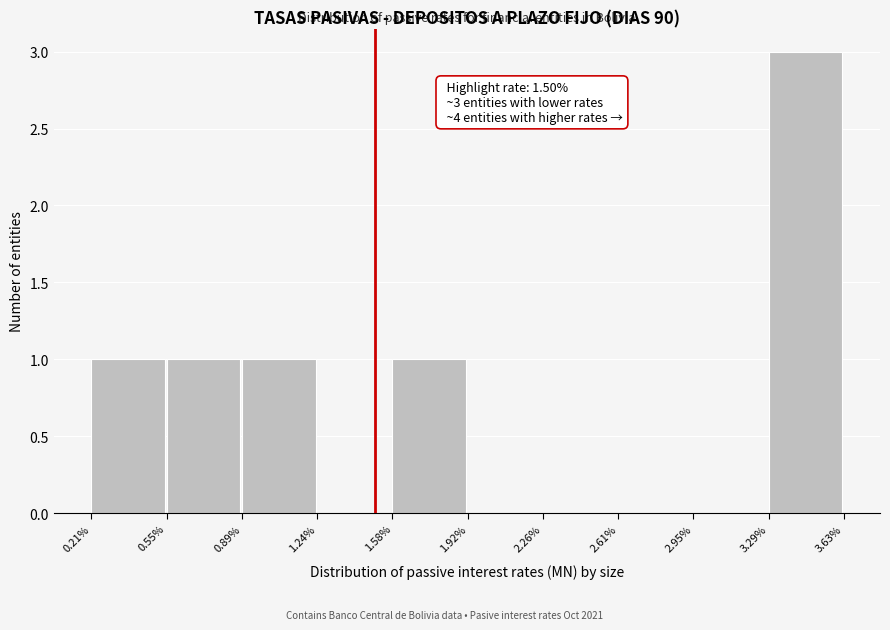

Which range on the x-axis has the tallest bar?

3.29% to 3.63%